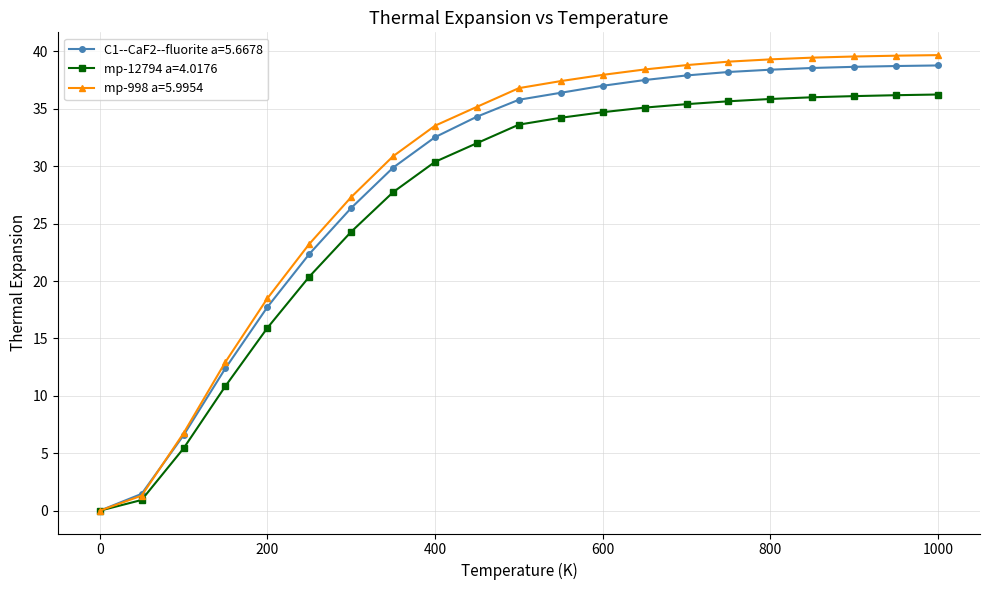

What is the maximum value shown in the chart?

39.7